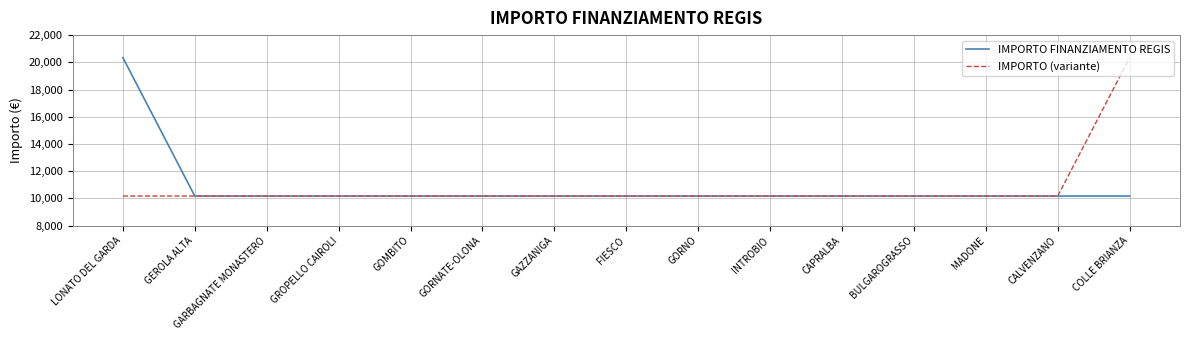

How many lines are shown in the chart?

2